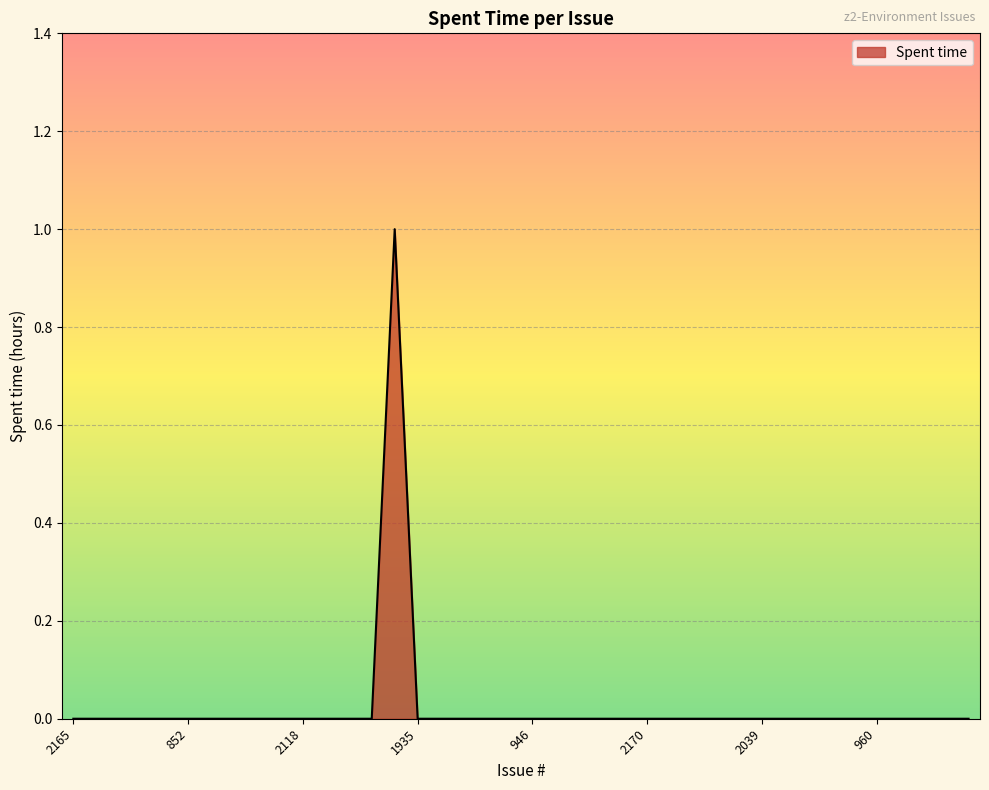

How many lines are shown in the chart?

1